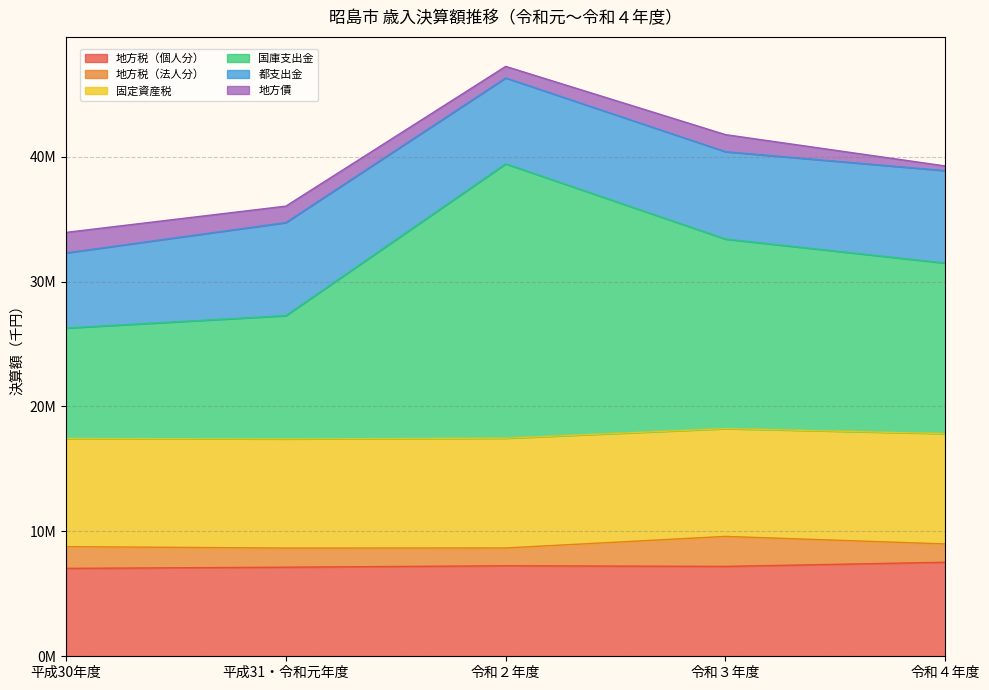

At which label is 都支出金 closest to 6733347?

令和２年度